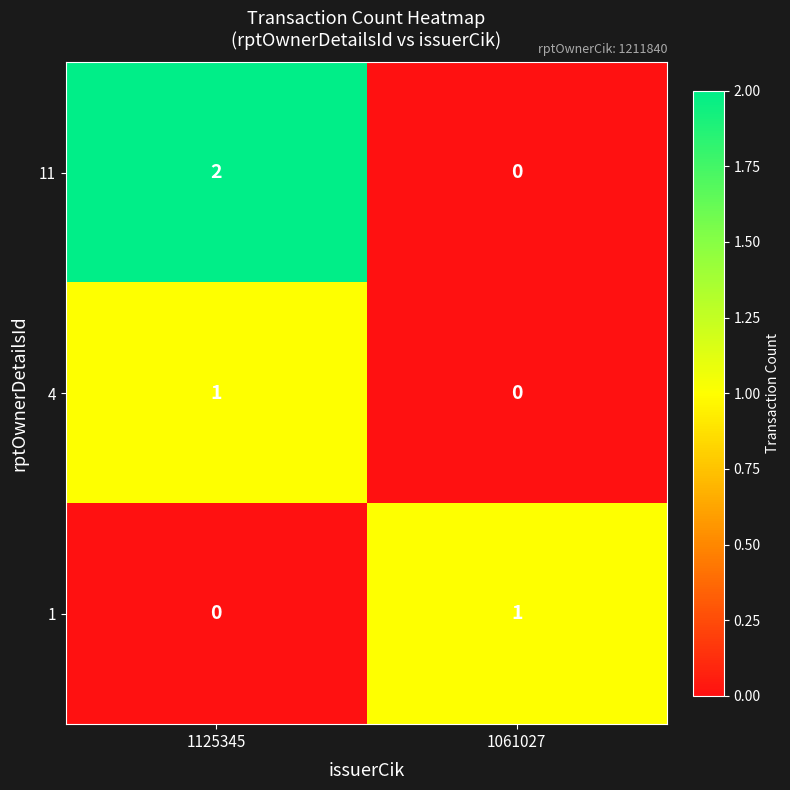

Which series has the largest range (max minus min)?

11